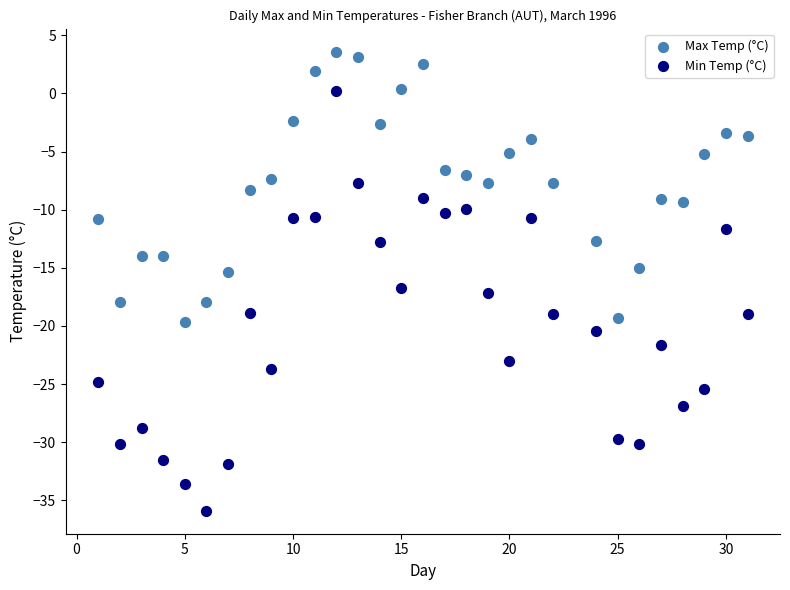

Across all data points, what is the range of Y values (max minus min)?

39.5